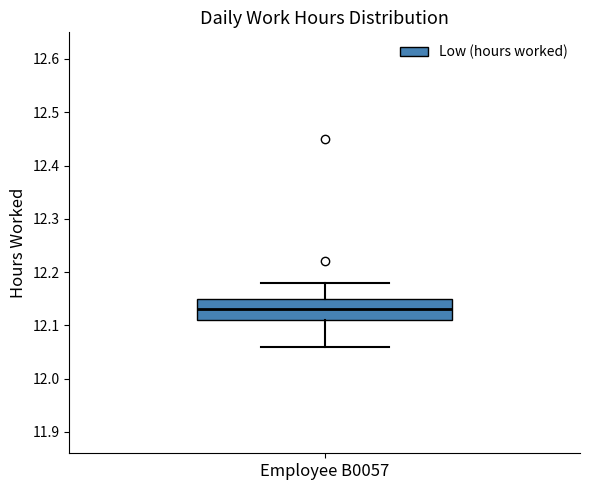

Read this box plot against the y-axis: the position of the median line, the range covered by the box, and the ends of both whiskers. The values are not printed on the chart, so give them approximately, as read against the axis.

median 12.13, box 12.11 to 12.15, whiskers 12.06 to 12.18